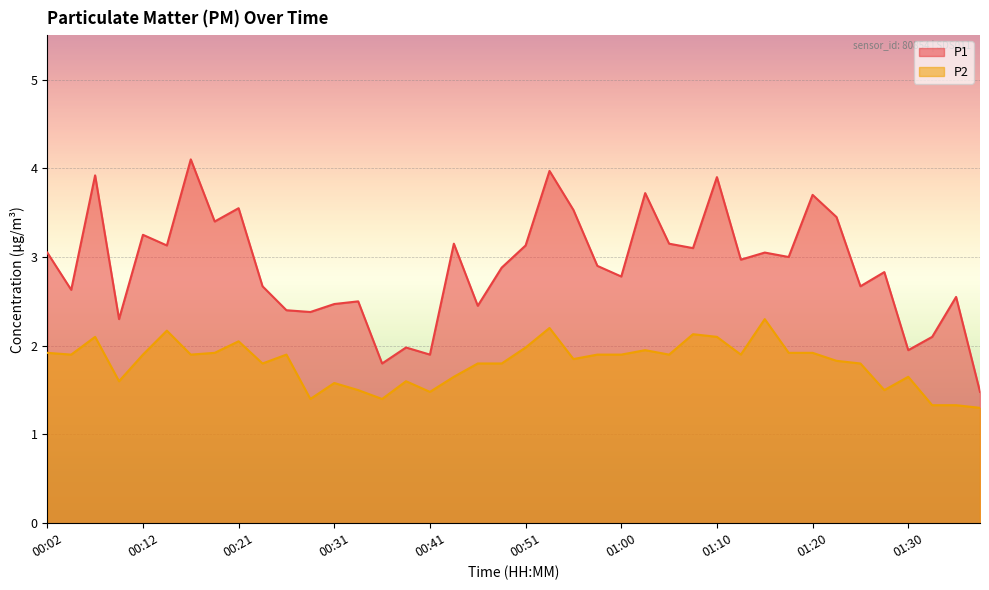

The value of P2 at 01:32 is 1.3. True or false?

True